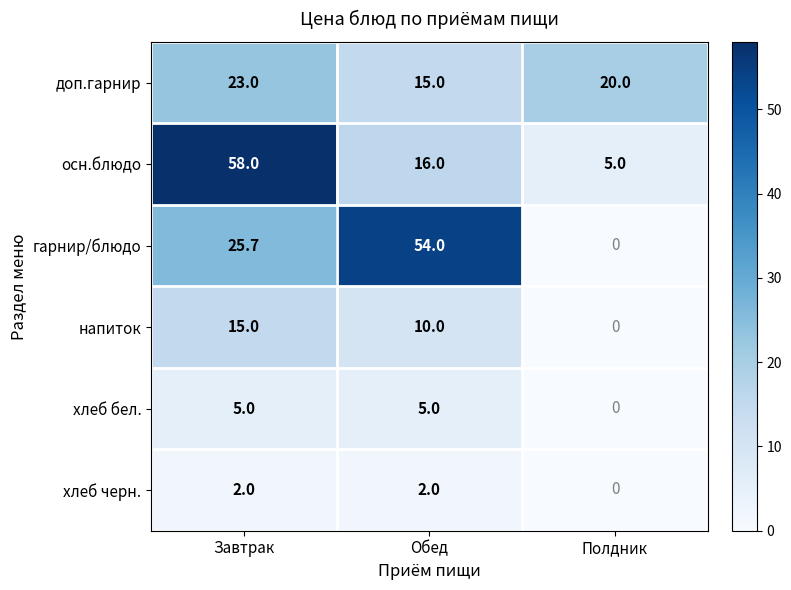

Rank the categories by осн.блюдо value from lowest to highest.

Полдник, Обед, Завтрак